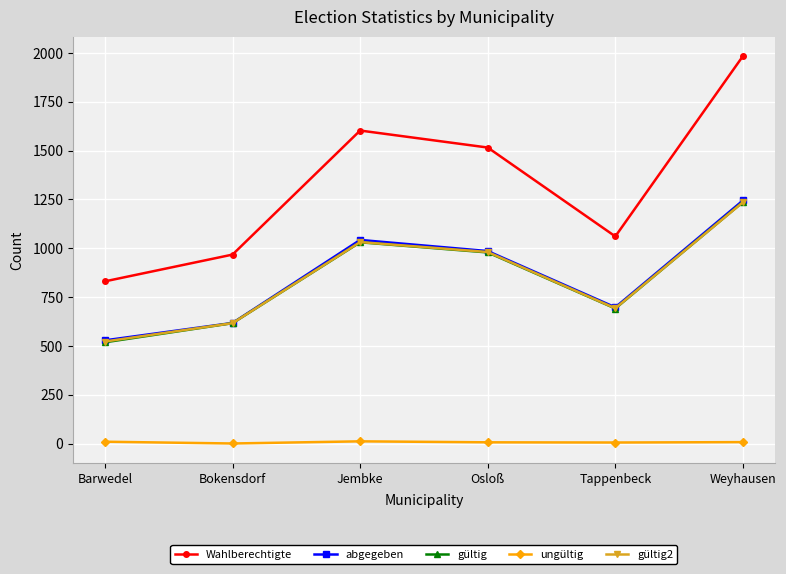

What is the total value across all series at Tappenbeck?

3150